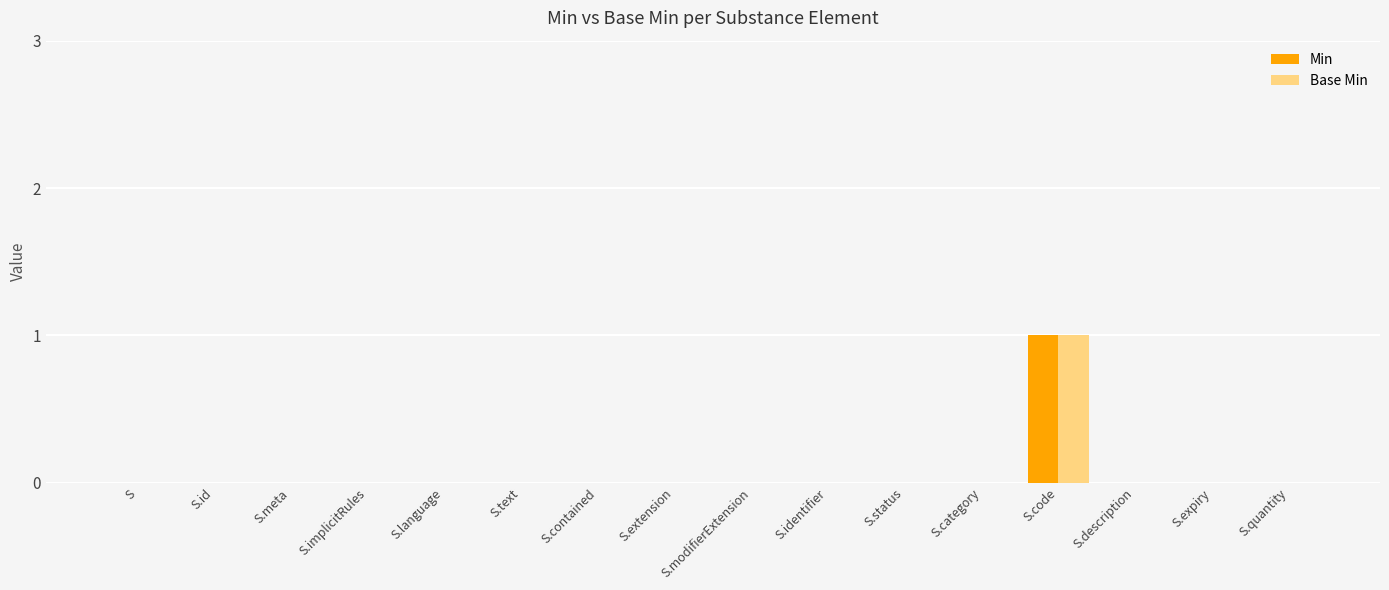

The Min series shows 0 at S.meta. True or false?

True